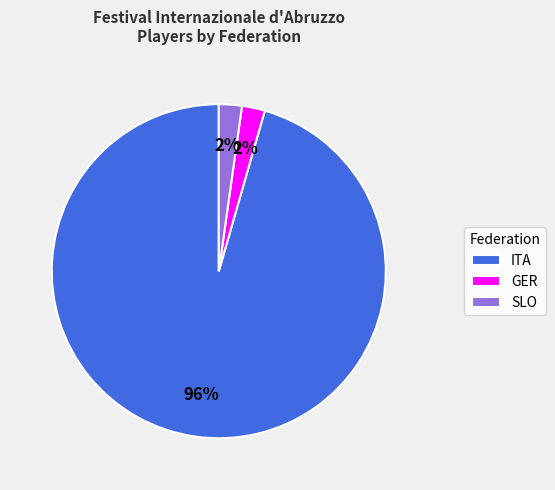

Does any single category account for the majority?

Yes